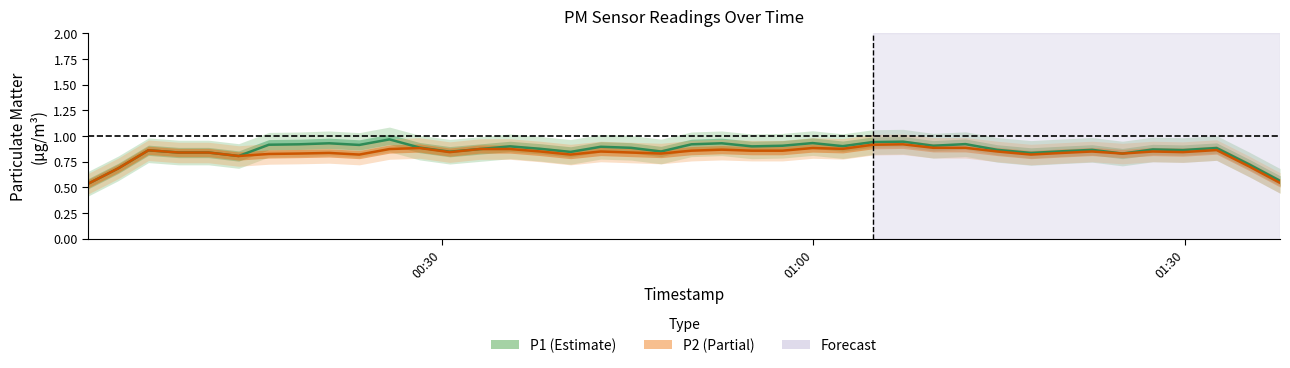

What is the average value of the P1 series?

0.9